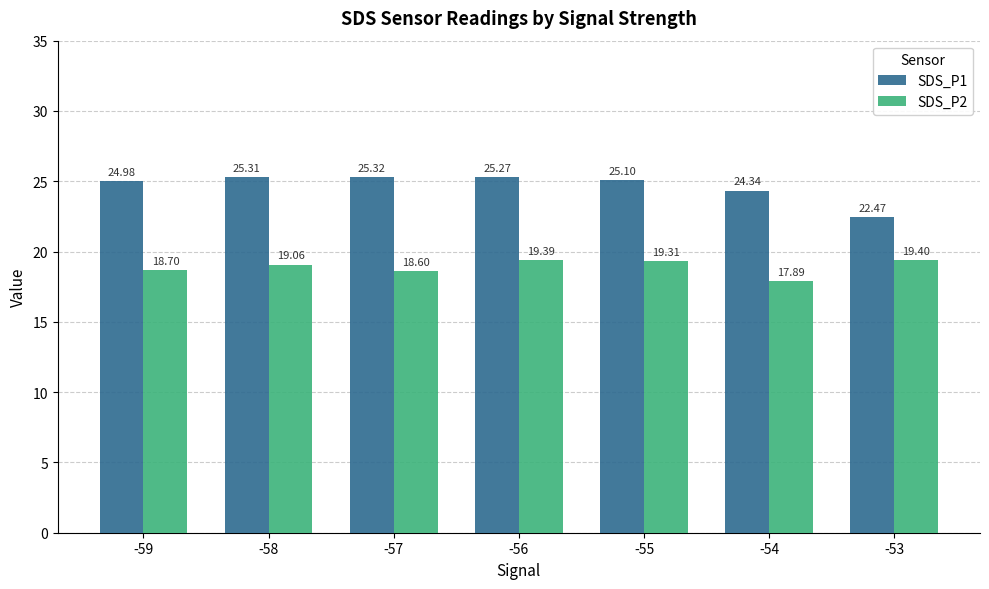

List the series in order of their overall mean, highest first.

SDS_P1, SDS_P2